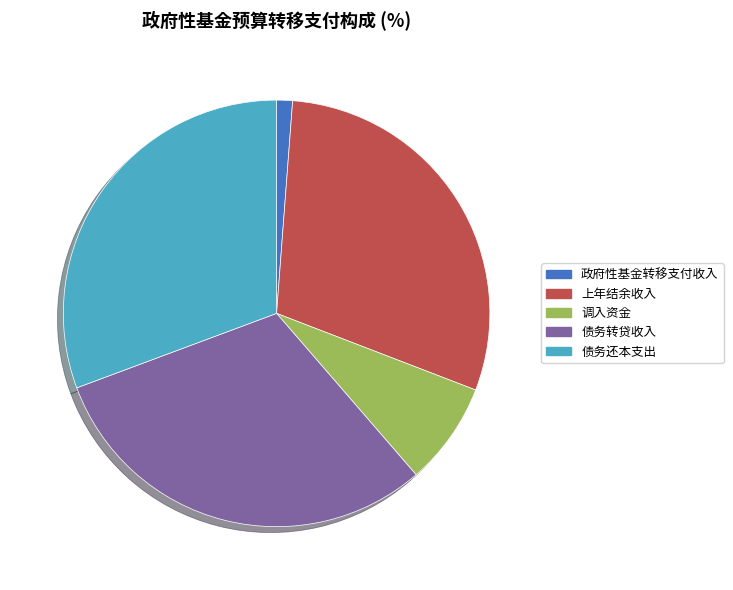

Which has a higher value, 政府性基金转移支付收入 or 债务还本支出?

债务还本支出